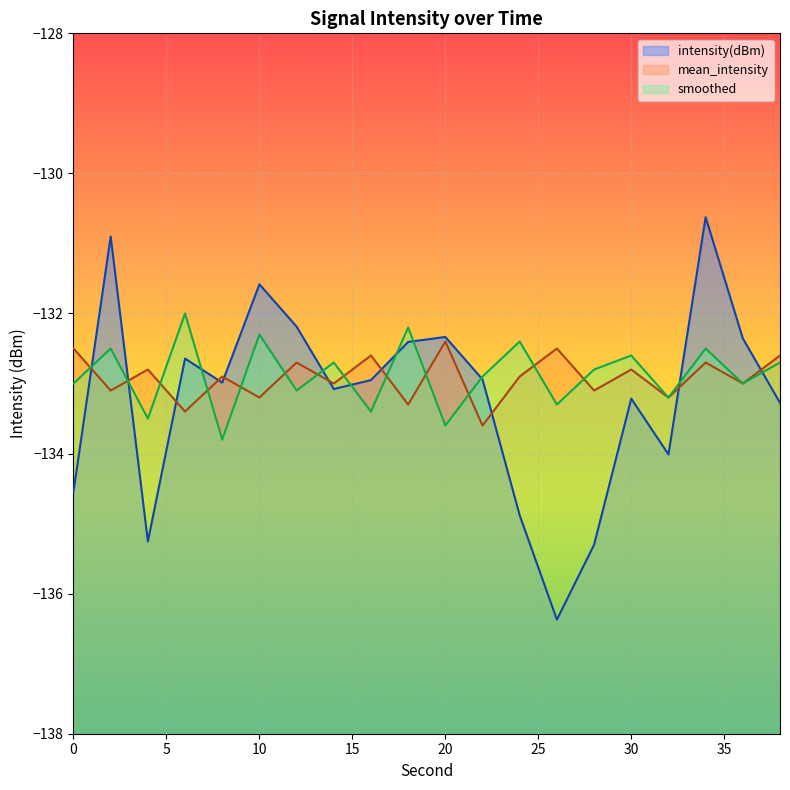

How many times do smoothed and mean_intensity cross each other?

13